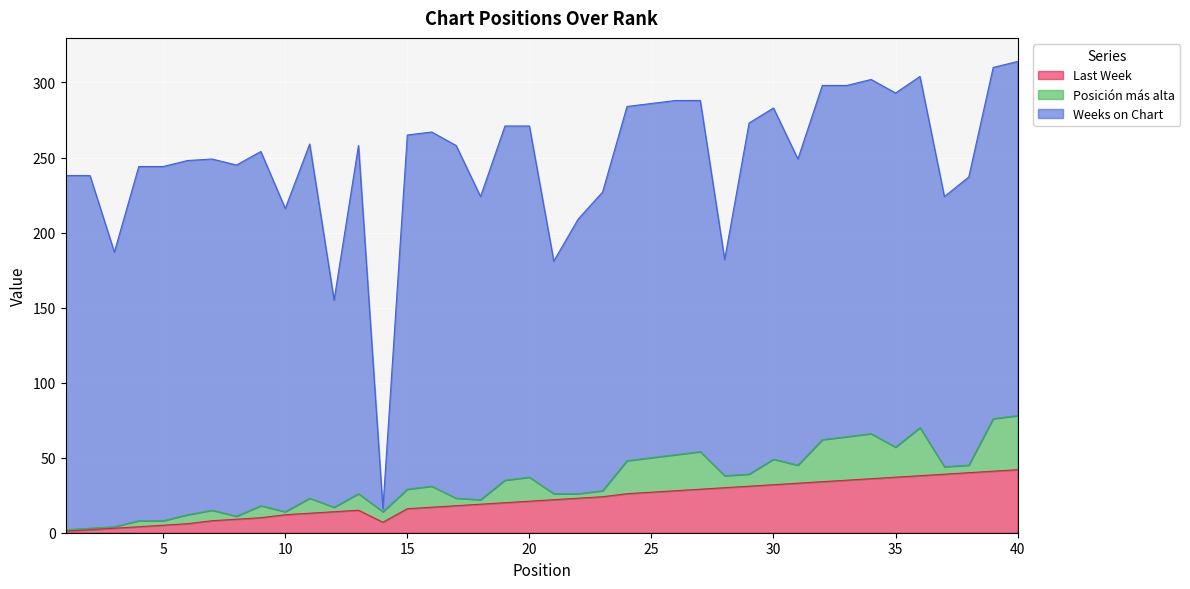

Where is Weeks on Chart nearest to the value 119?

12